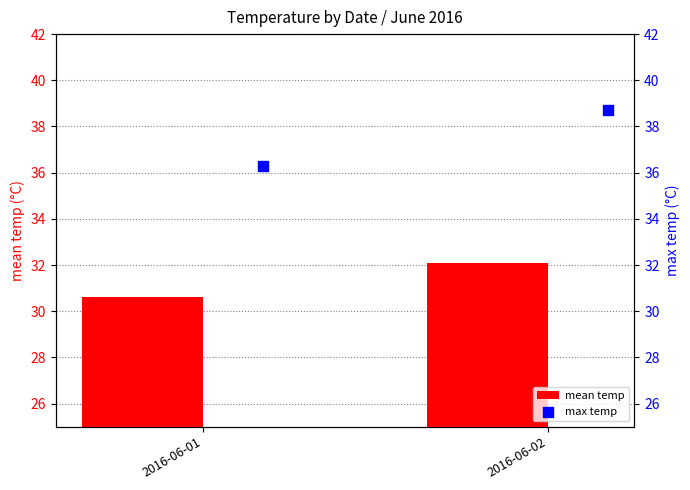

What is the difference between the mean temp values at 2016-06-02 and 2016-06-01?

1.5